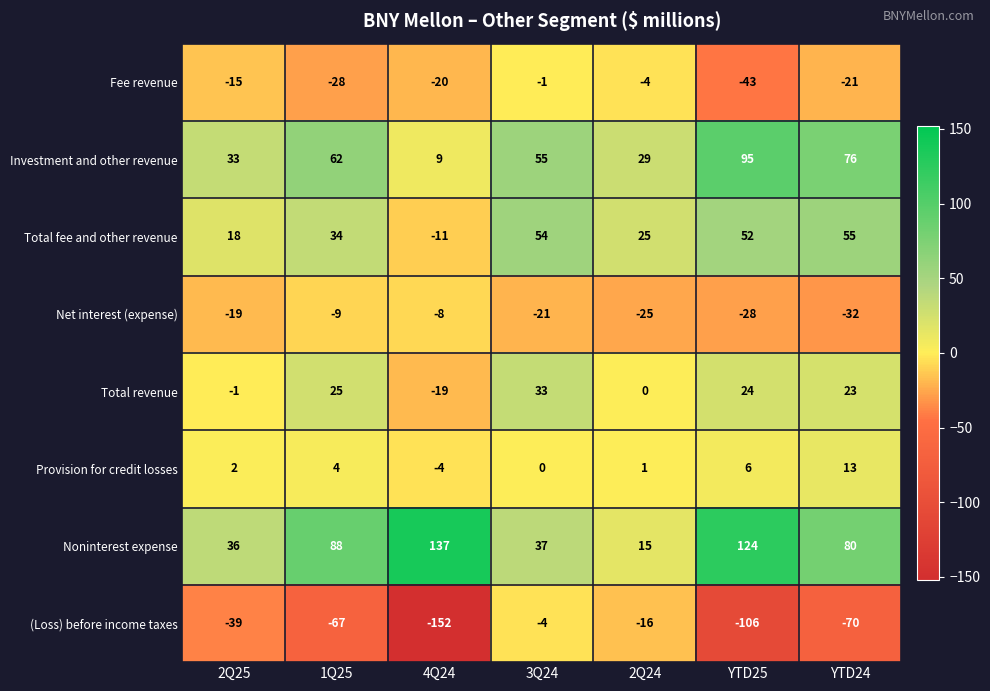

What is the difference between the highest and lowest values at 1Q25?

155